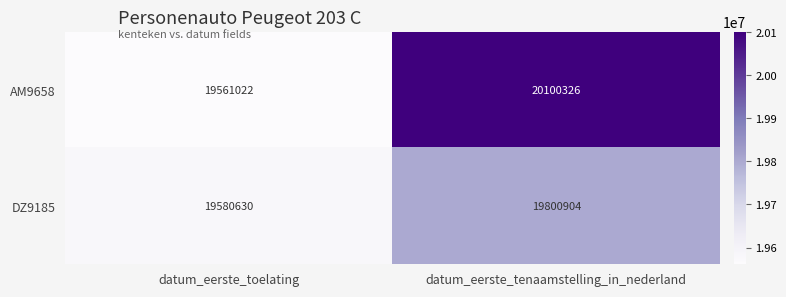

Reading right to left, what are all the values shown in this chart?

AM9658: 20100326	19561022
DZ9185: 19800904	19580630